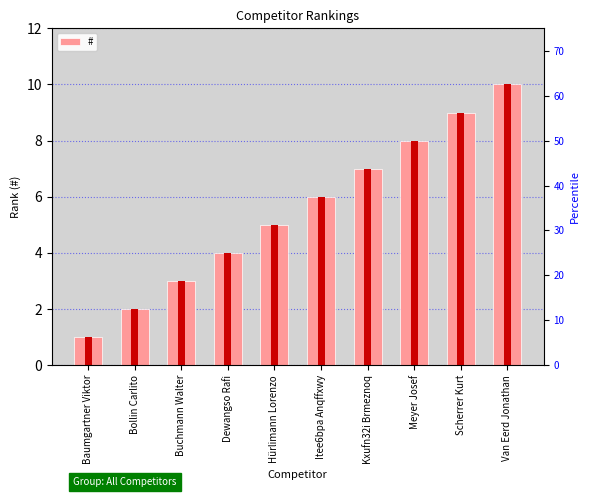

Rank the categories by value from lowest to highest.

Baumgartner Viktor, Bollin Carlito, Buchmann Walter, Dewangso Rafi, Hürlimann Lorenzo, Itee6bpa Anqffxwy, Kxufn32i Brmeznoq, Meyer Josef, Scherrer Kurt, Van Eerd Jonathan